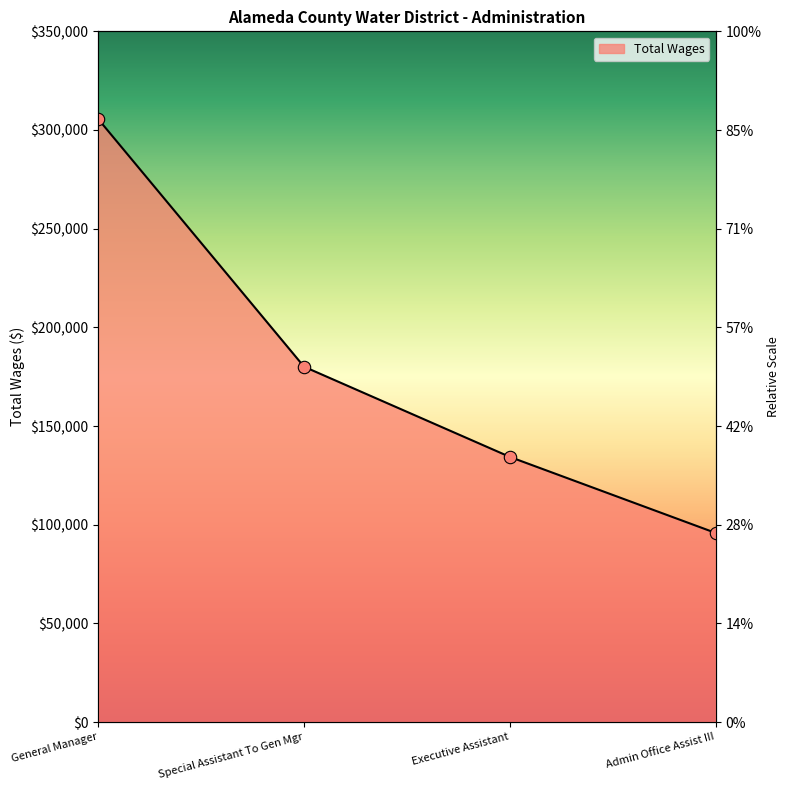

Between Admin Office Assist III and Special Assistant To Gen Mgr, which is larger?

Special Assistant To Gen Mgr